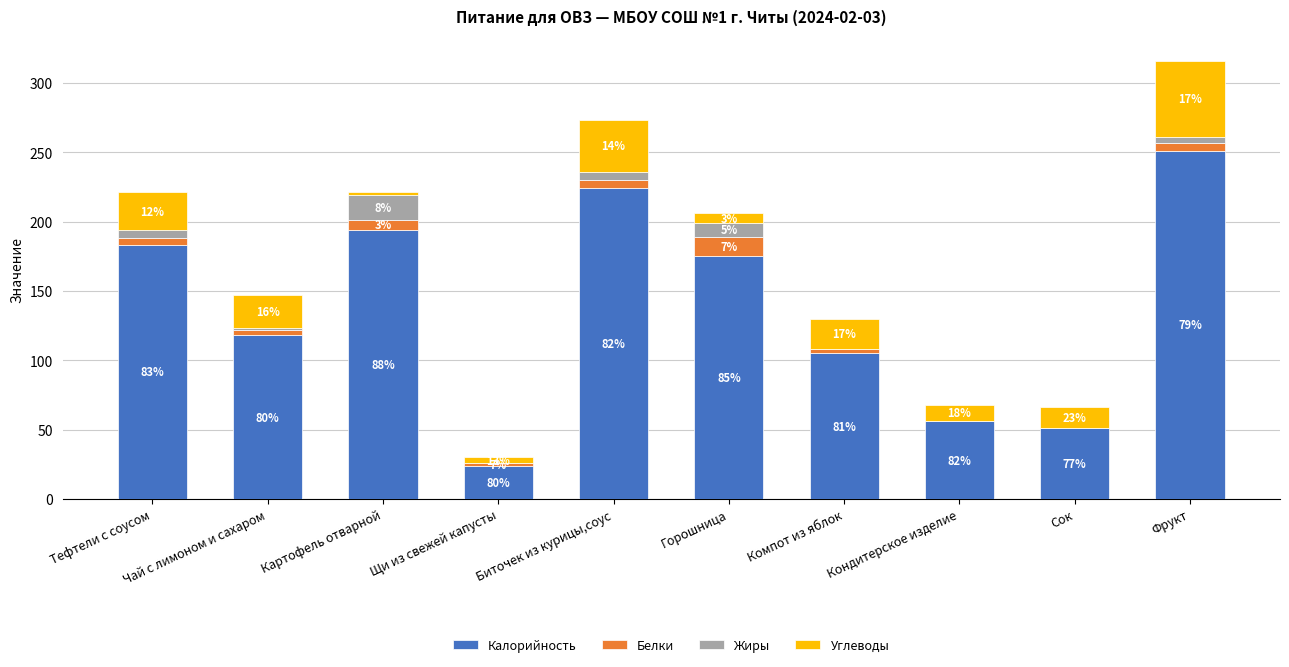

Are the bars horizontal?

No